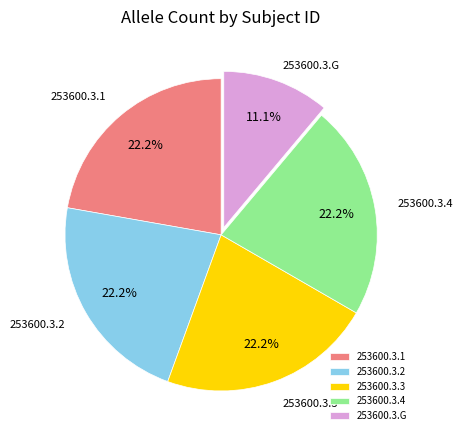

Which category has the smallest portion of the pie?

253600.3.G